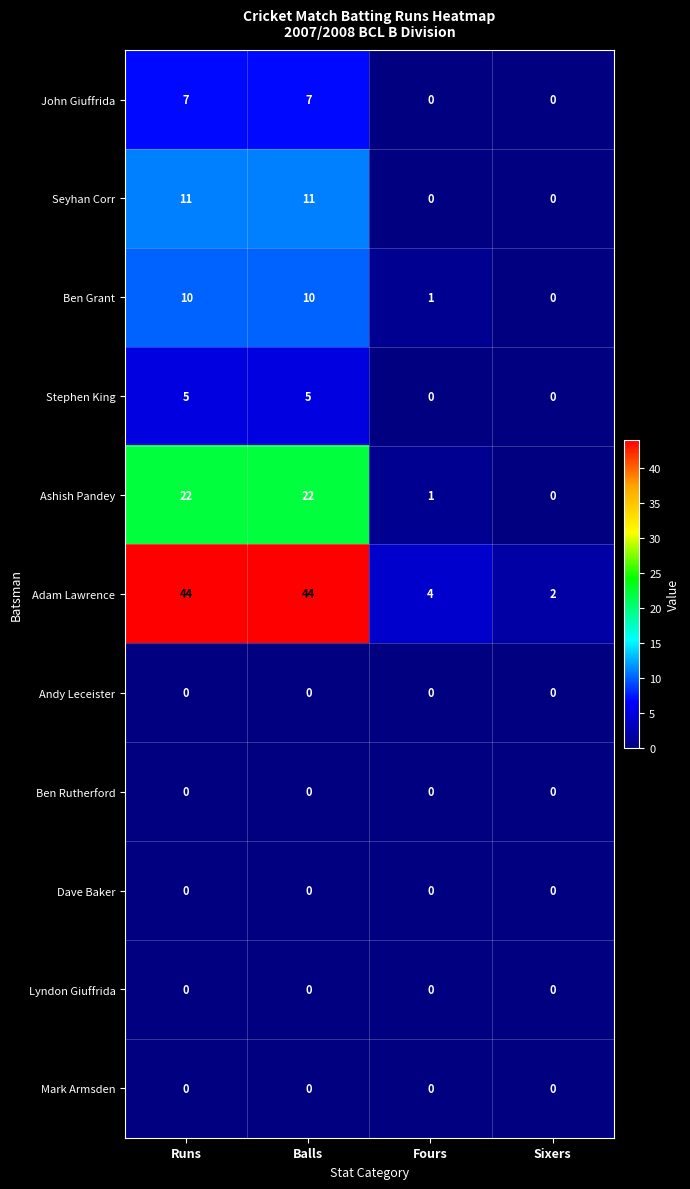

What is the sum of the John Giuffrida values at Runs and Balls?

14